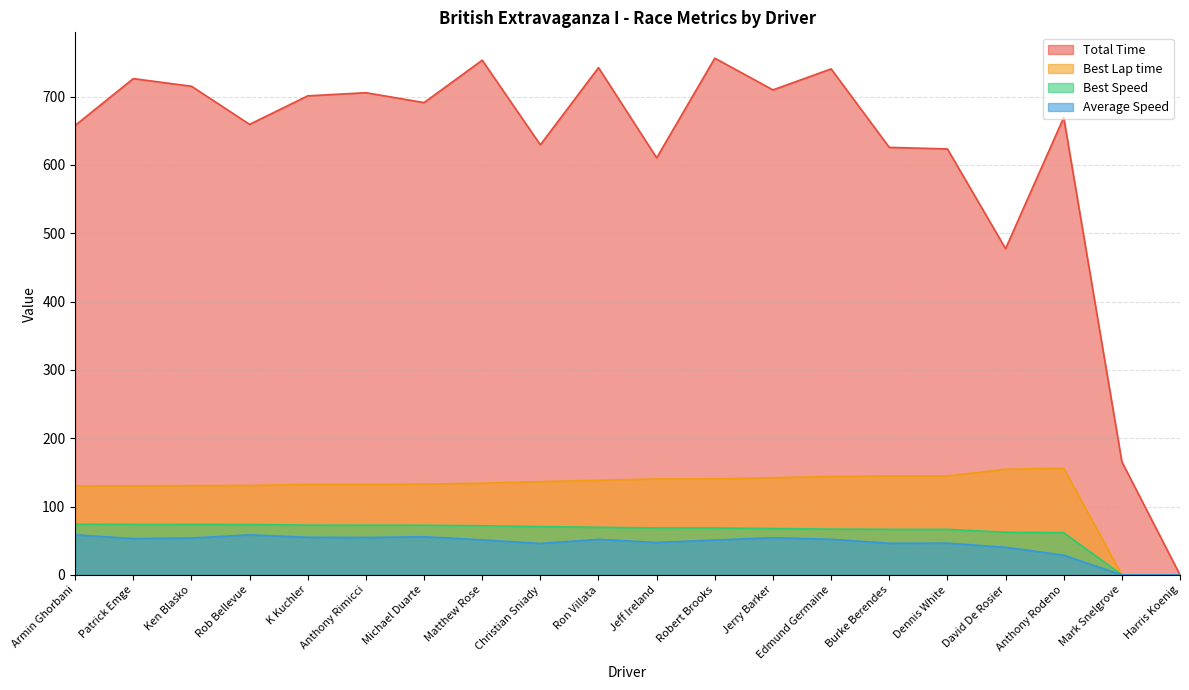

Reading left to right, transcribe all the data shown in this chart.

Total Time: 657.9	726.4	715.2	659.5	701.1	705.8	691.3	753.3	629.5	742.5	610.4	756.3	709.8	740.6	625.8	623.5	477.5	669.5	165.6	0.0
Best Lap time: 130.1	130.4	130.6	130.9	132.4	132.5	132.8	134.2	136.5	138.5	140.4	140.5	142.2	144.0	144.7	144.8	154.5	156.2	0.0	0.0
Best Speed: 74.2	74.0	73.8	73.7	72.9	72.8	72.6	71.9	70.7	69.7	68.7	68.7	67.8	67.0	66.7	66.6	62.4	61.8	0.0	0.0
Average Speed: 58.7	53.1	54.0	58.5	55.0	54.7	55.8	51.2	46.0	52.0	47.4	51.0	54.4	52.1	46.3	46.4	40.4	28.8	0.0	0.0